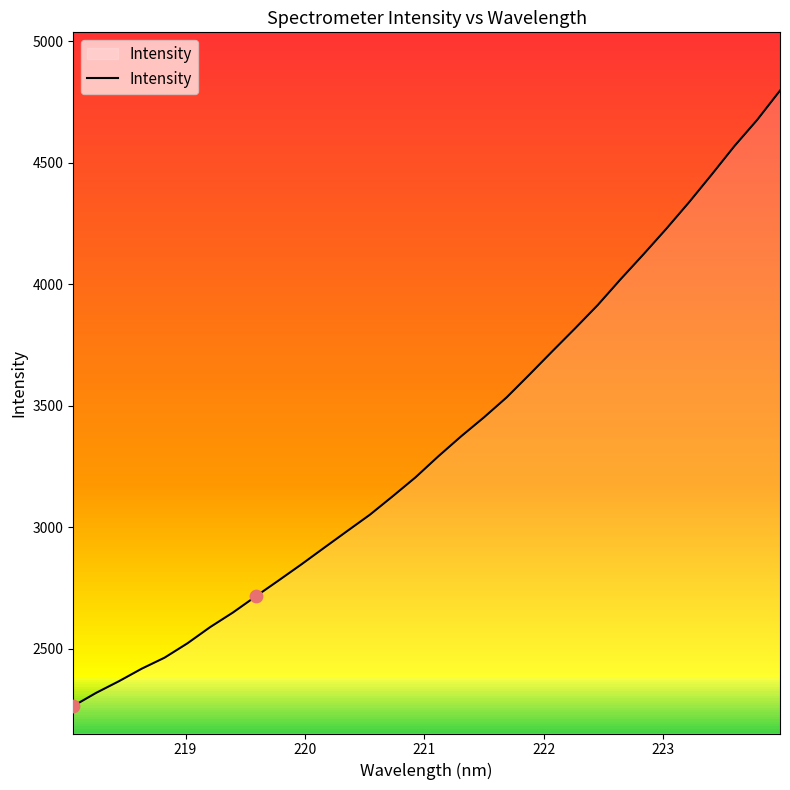

What is the maximum value shown in the chart?

4796.5